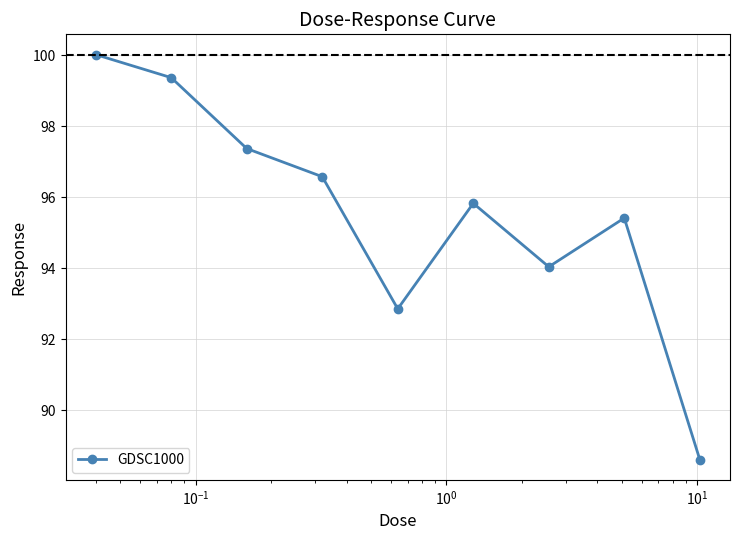

Reading right to left, list all the values displayed in this chart.

88.6	95.4	94.0	95.8	92.9	96.6	97.4	99.4	100.0